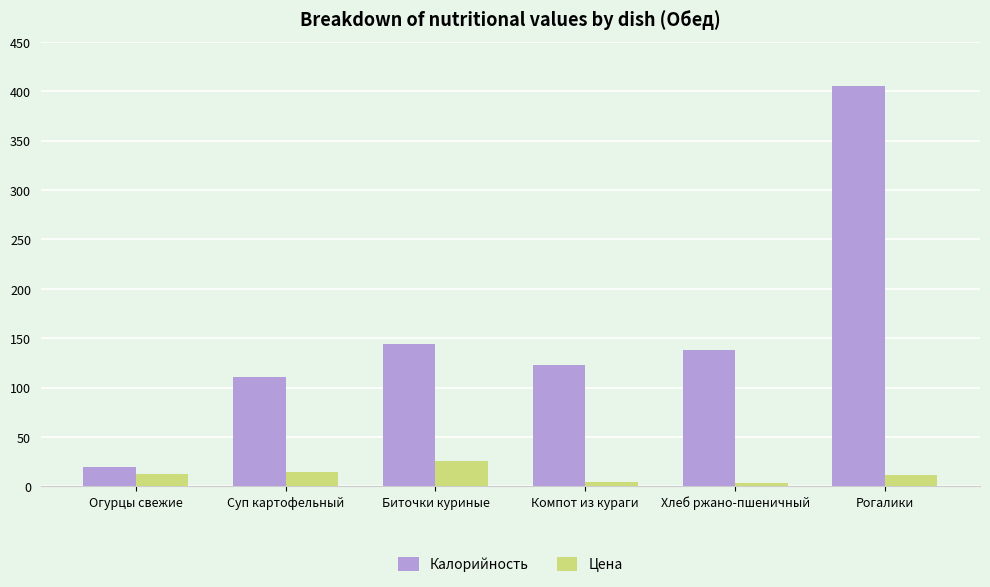

What is the difference between the highest and lowest values at Компот из кураги?

118.3